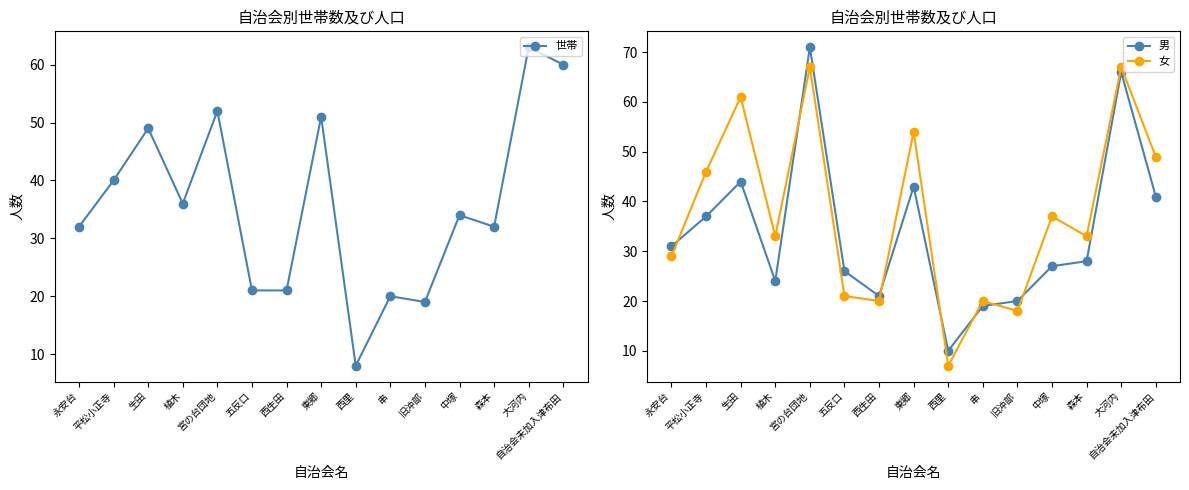

What is the average value of the 女 series?

37